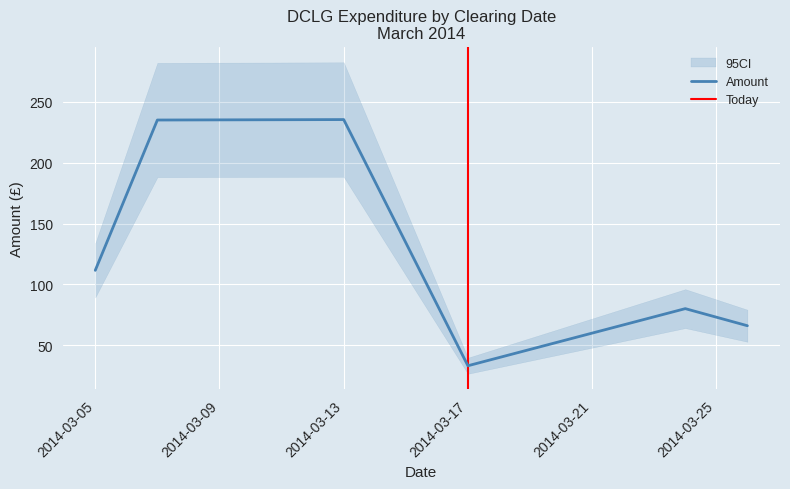

Where is Amount nearest to the value 134?

2014-03-05